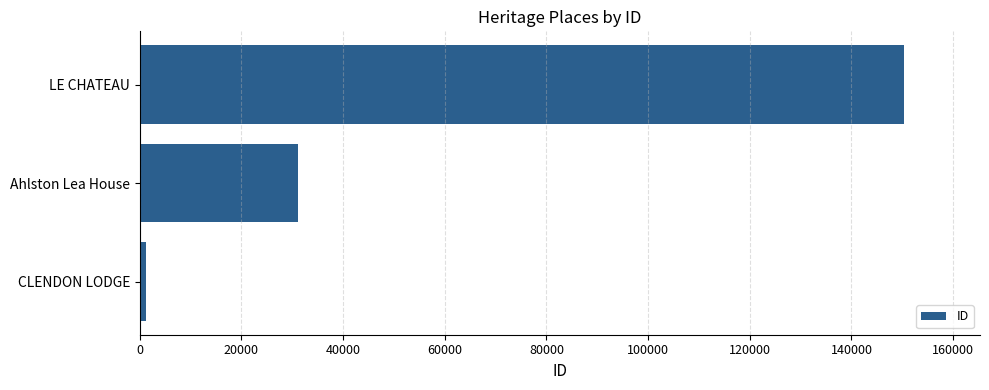

True or false: the data shows 150261 at LE CHATEAU.

True